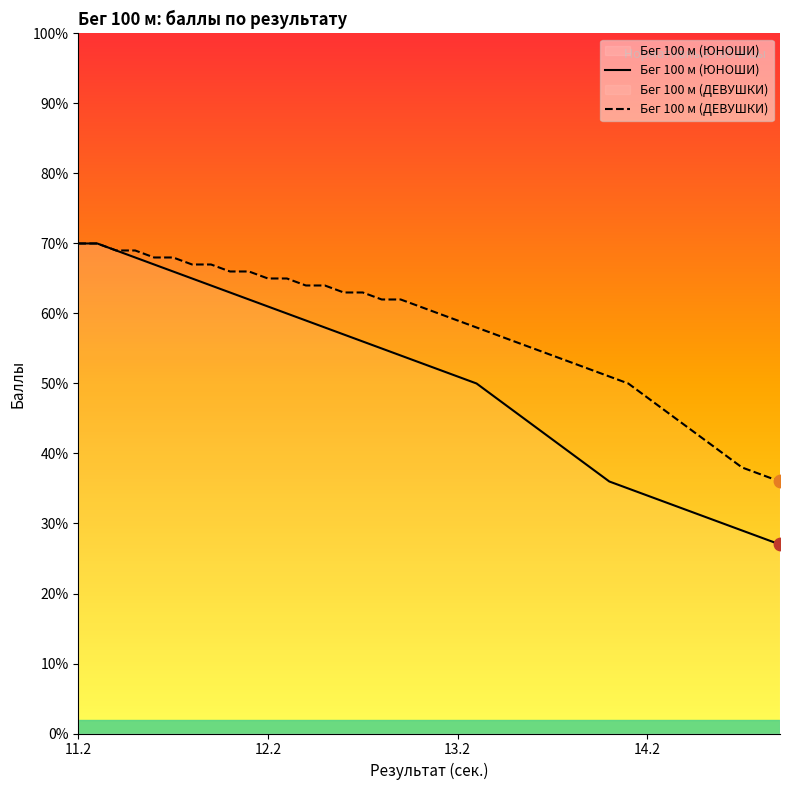

Which series contains the lowest Y value?

Бег 100 м (ЮНОШИ)